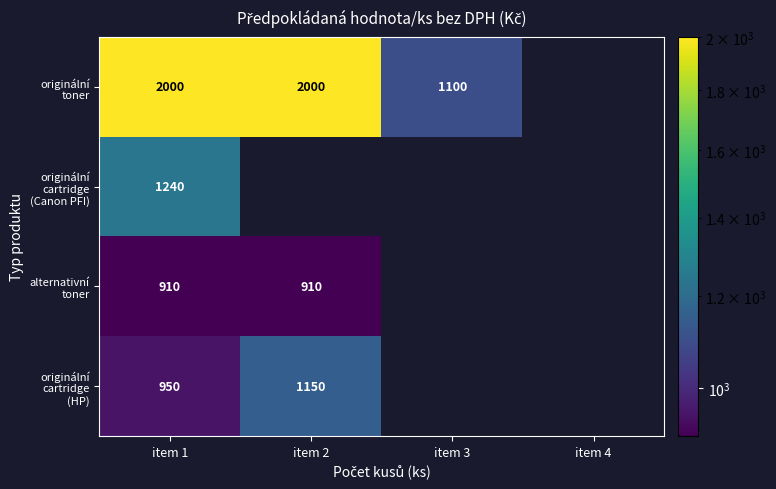

Between item 4 and item 1, which is larger?

item 1